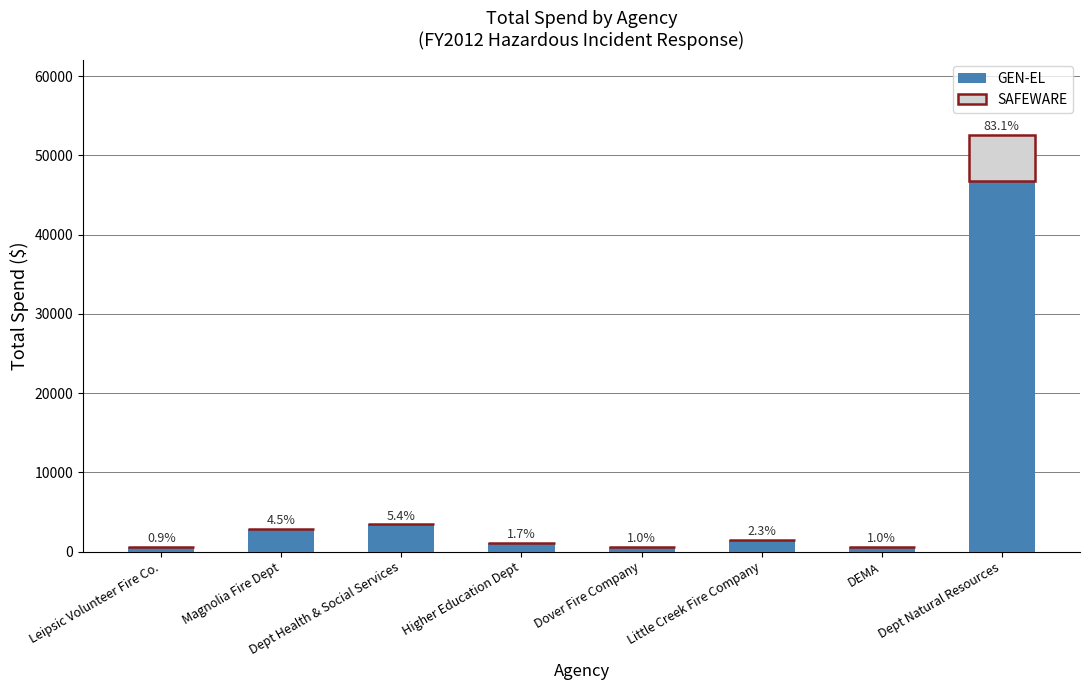

What are all the series names shown in the legend?

GEN-EL, SAFEWARE